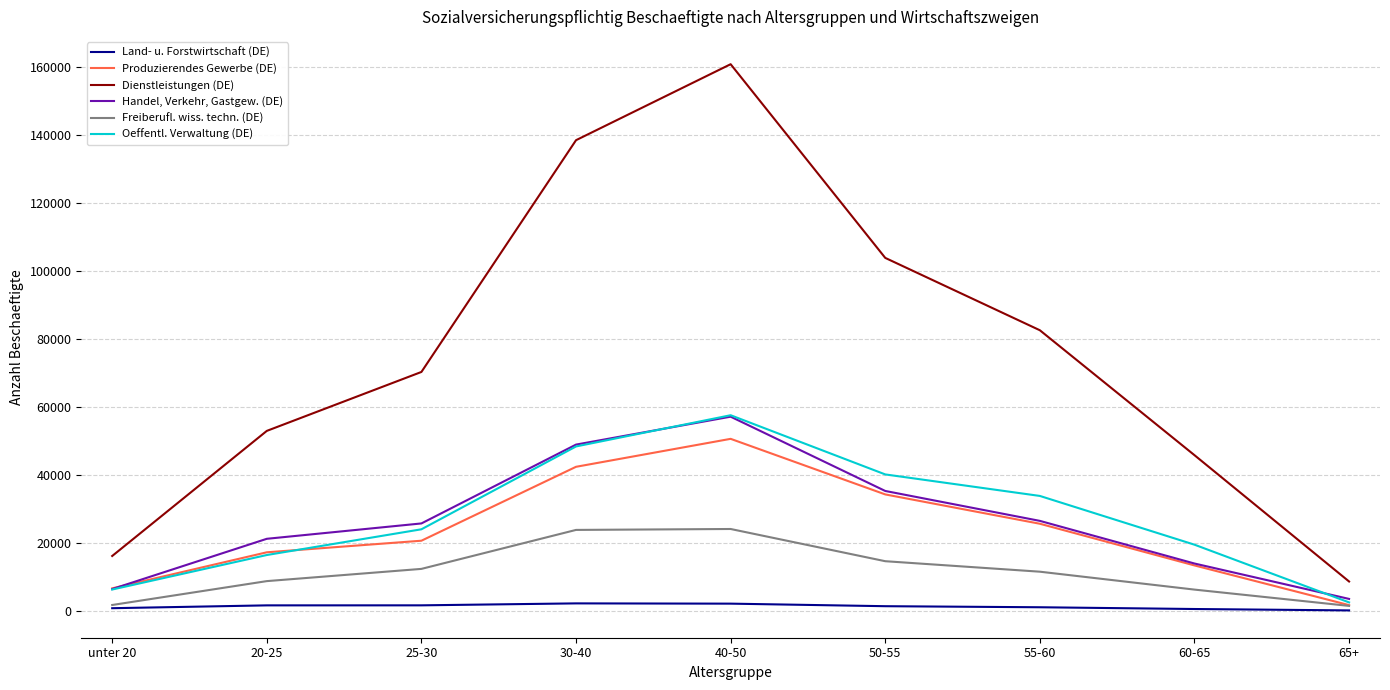

At which category is the sum across all series the highest?

40-50